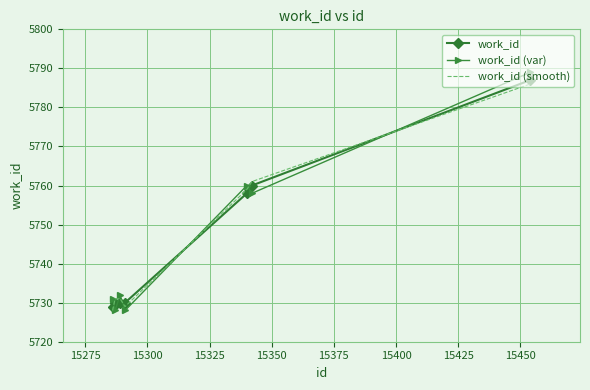

After their last crossing, which series has the higher values: work_id or work_id (var)?

work_id (var)